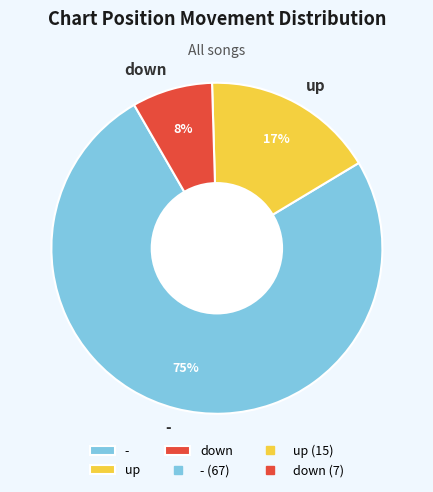

Does up represent more than half of the total?

No